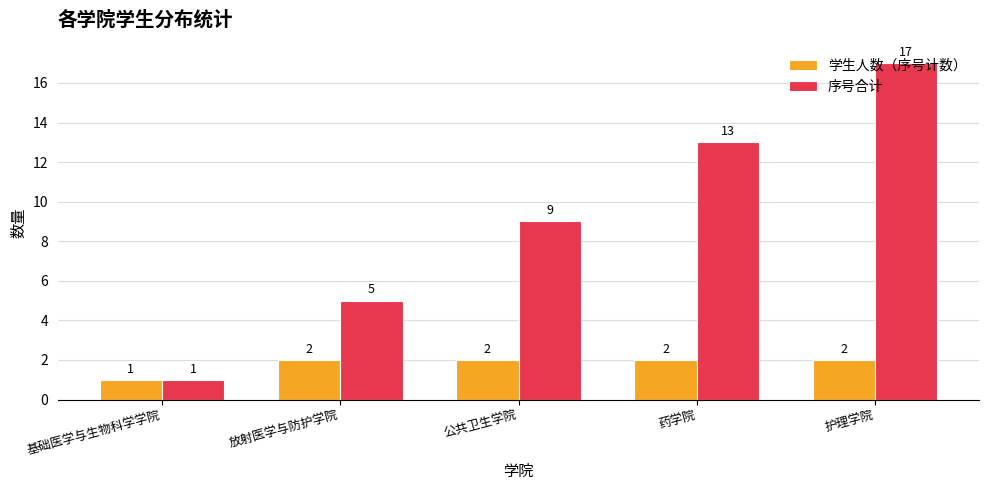

List the series in order of their peak value, lowest first.

学生人数（序号计数）, 序号合计